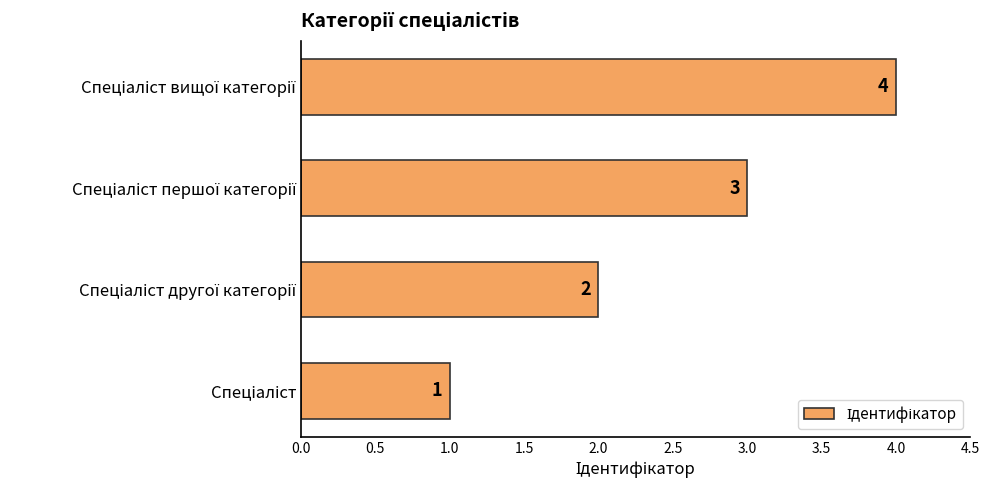

What is the sum of all values?

10